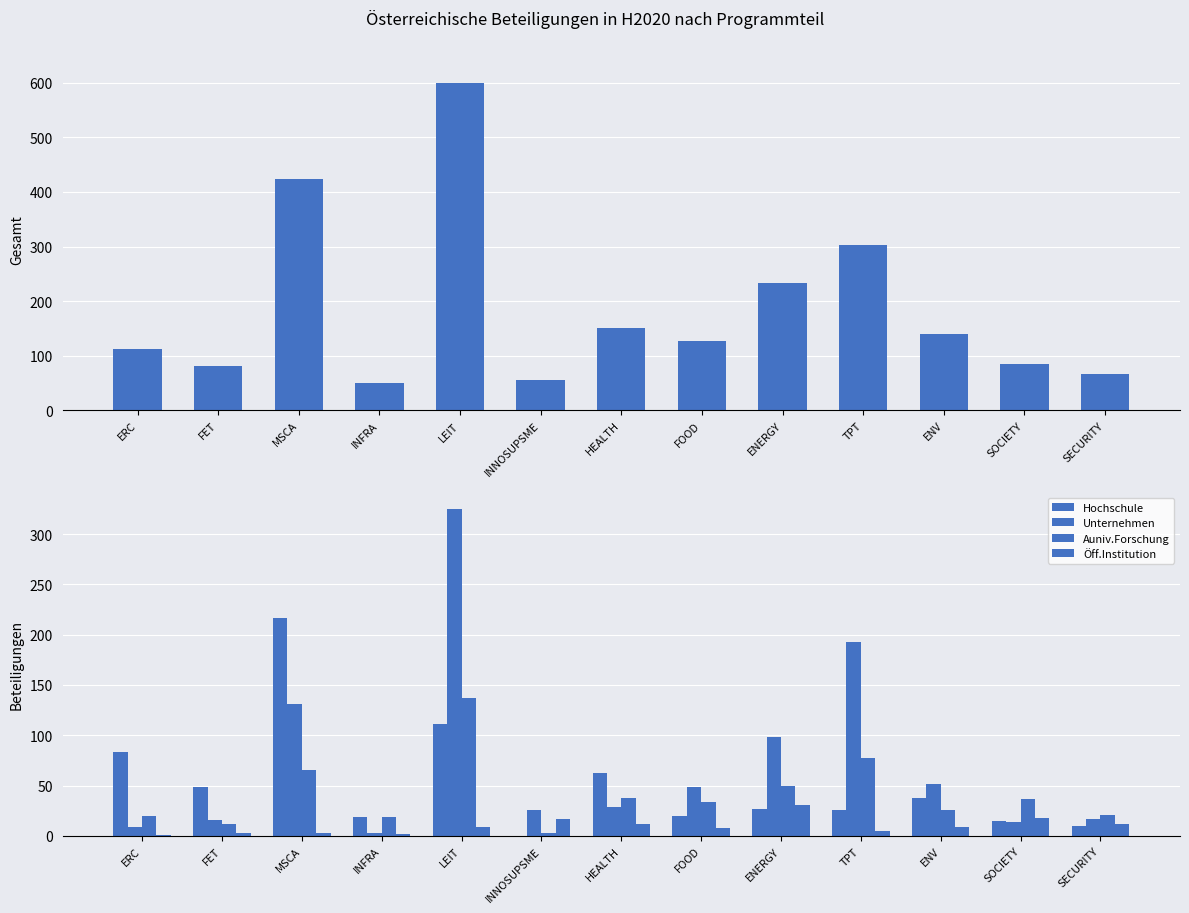

Which category has the highest value in the Auniv.Forschung series?

LEIT